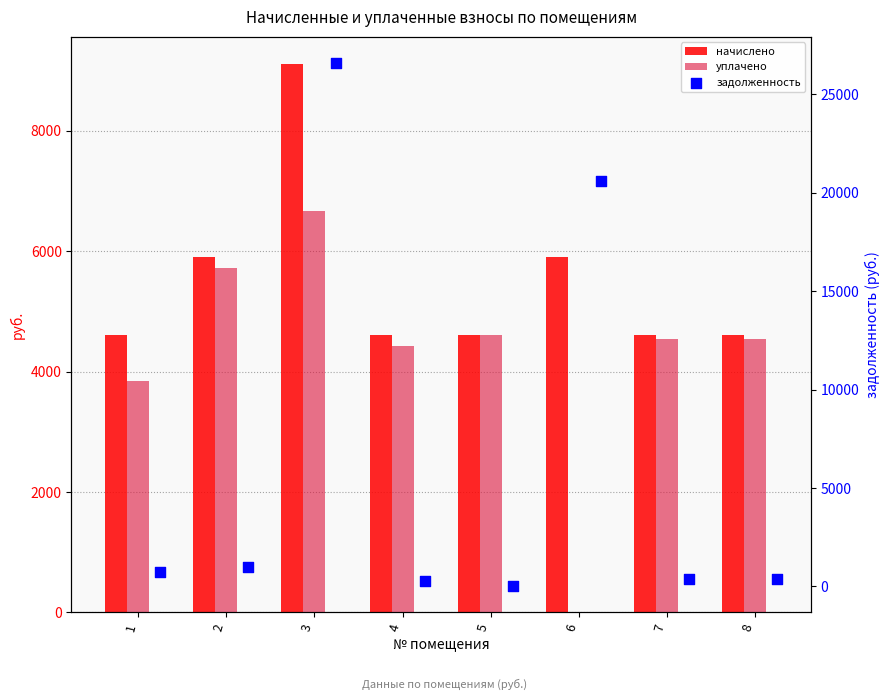

Is the value of уплачено at 3 greater than the value of задолженность at 3?

No